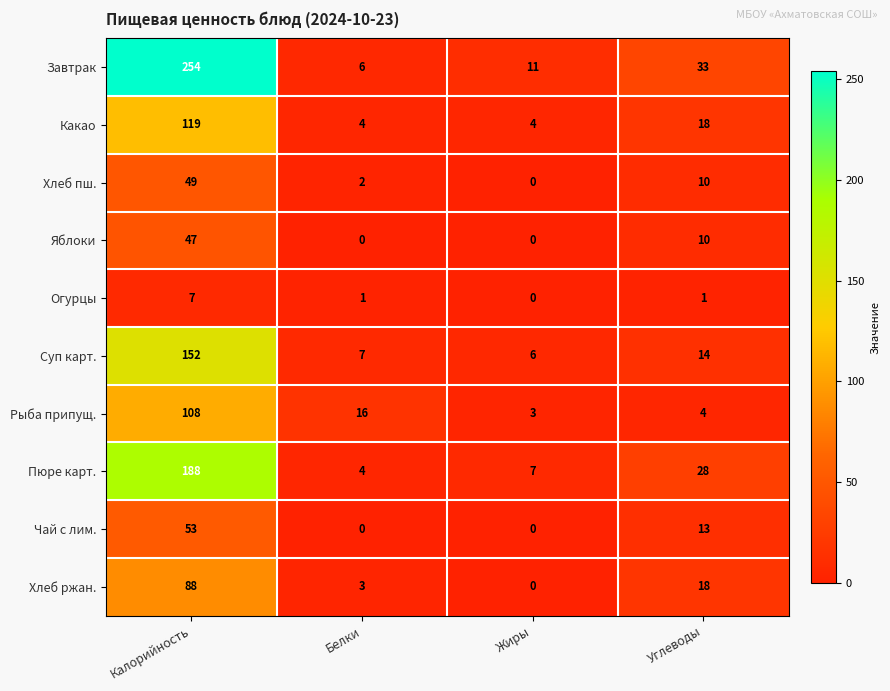

How many categories are shown in the chart?

4